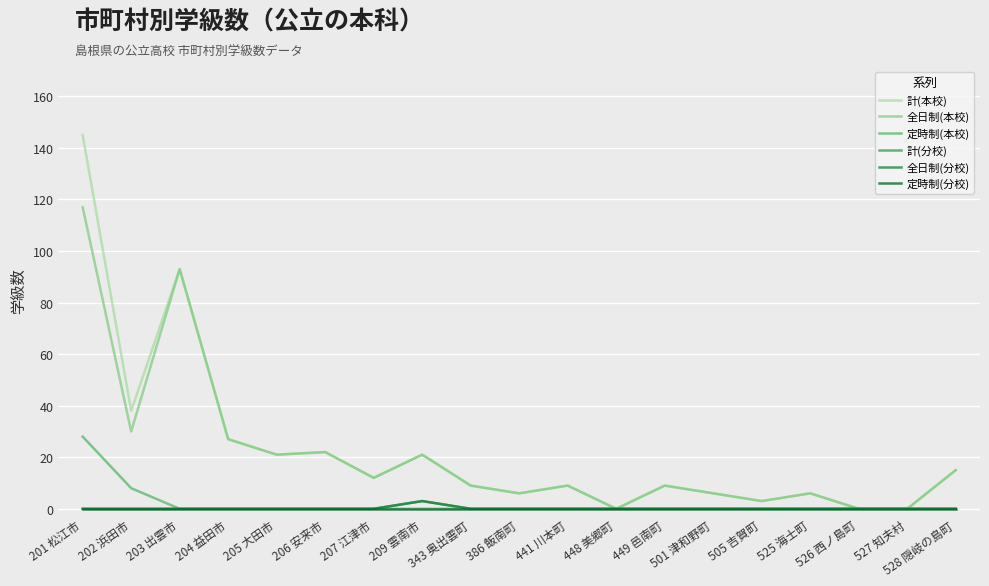

Reading right to left, what are all the values shown in this chart?

計(本校): 15	0	0	6	3	6	9	0	9	6	9	21	12	22	21	27	93	38	145
全日制(本校): 15	0	0	6	3	6	9	0	9	6	9	21	12	22	21	27	93	30	117
定時制(本校): 0	0	0	0	0	0	0	0	0	0	0	0	0	0	0	0	0	8	28
計(分校): 0	0	0	0	0	0	0	0	0	0	0	3	0	0	0	0	0	0	0
全日制(分校): 0	0	0	0	0	0	0	0	0	0	0	3	0	0	0	0	0	0	0
定時制(分校): 0	0	0	0	0	0	0	0	0	0	0	0	0	0	0	0	0	0	0